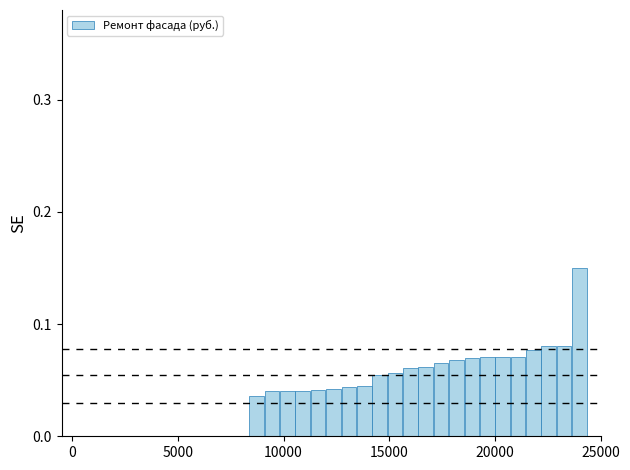

What is the sum of all values?

1.4